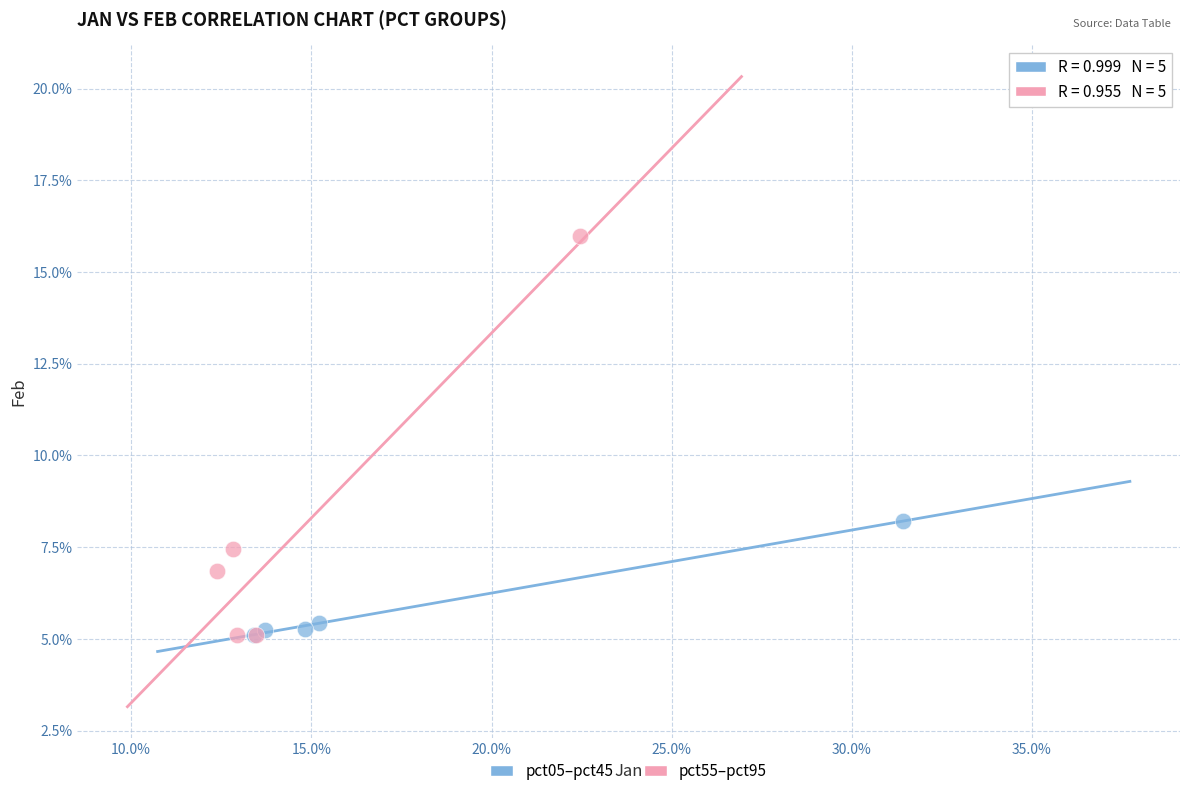

What are all the series names shown in the legend?

pct05–pct45, pct55–pct95